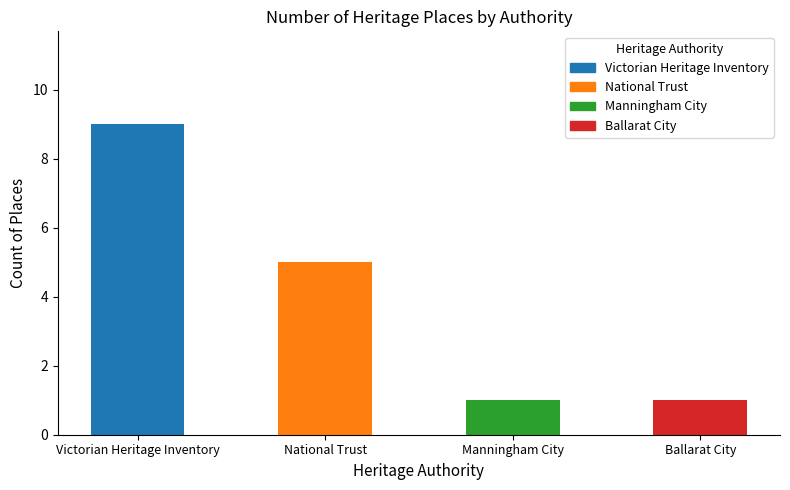

How many categories are shown in the chart?

4